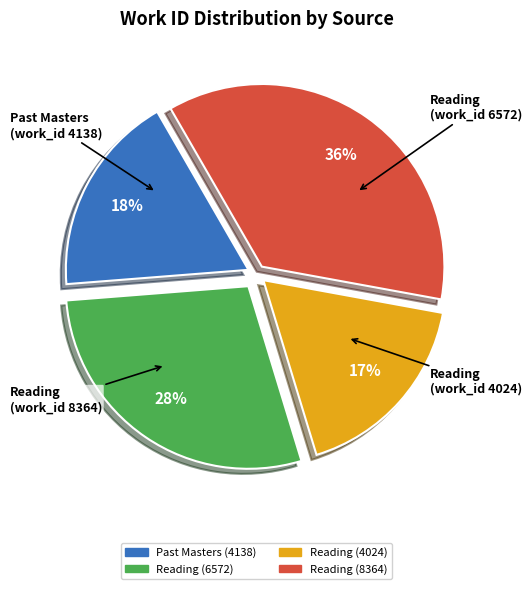

Count the number of slices in the pie.

4